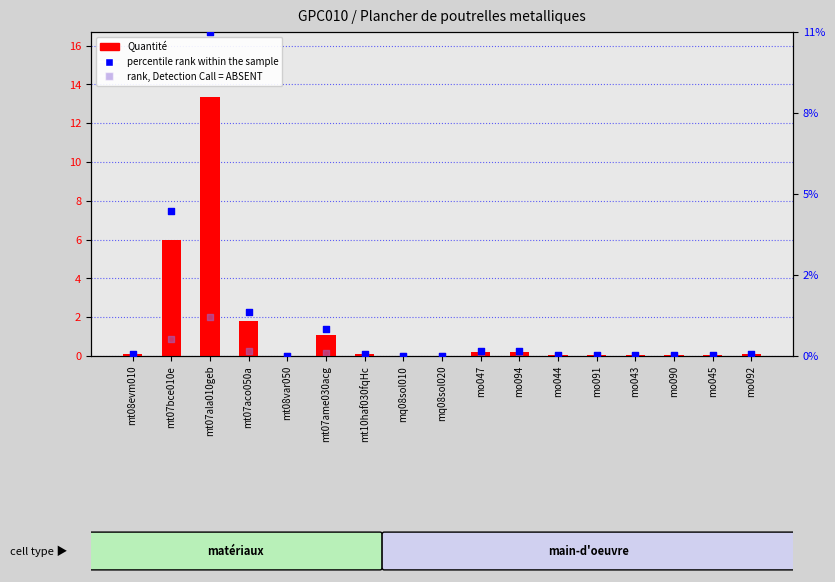

Which series has the largest Y range (max minus min)?

percentile rank within the sample